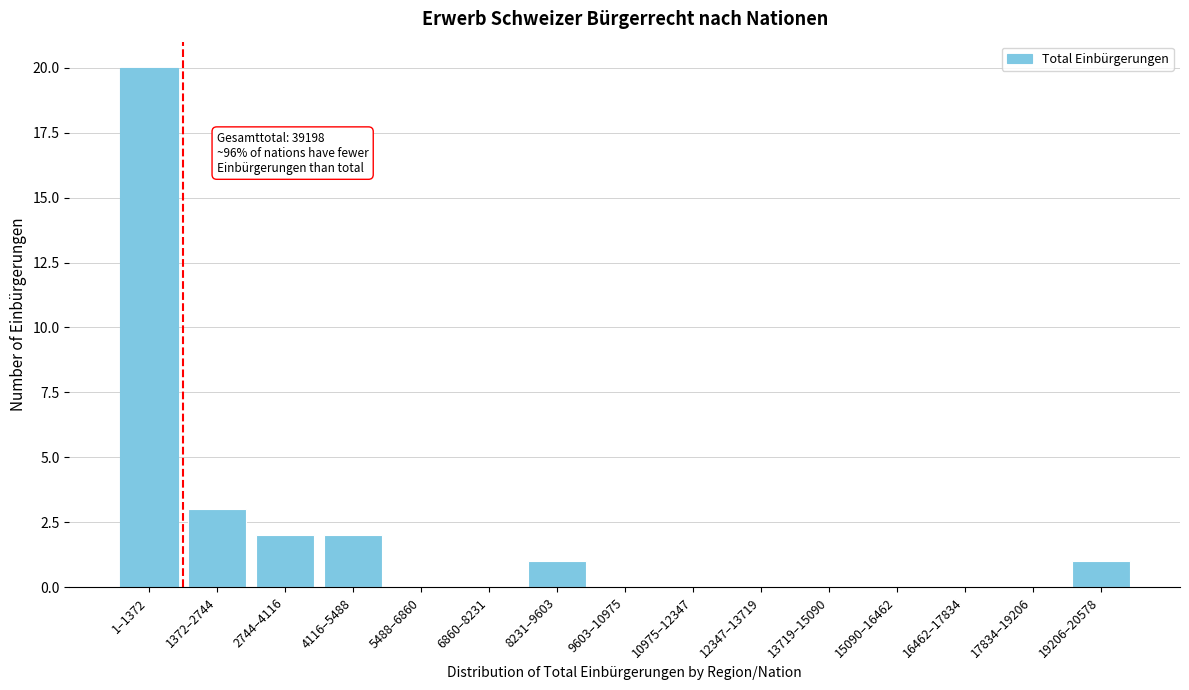

Reading right to left, extract all data points from this chart.

19206–20578=1	17834–19206=0	16462–17834=0	15090–16462=0	13719–15090=0	12347–13719=0	10975–12347=0	9603–10975=0	8231–9603=1	6860–8231=0	5488–6860=0	4116–5488=2	2744–4116=2	1372–2744=3	1–1372=20